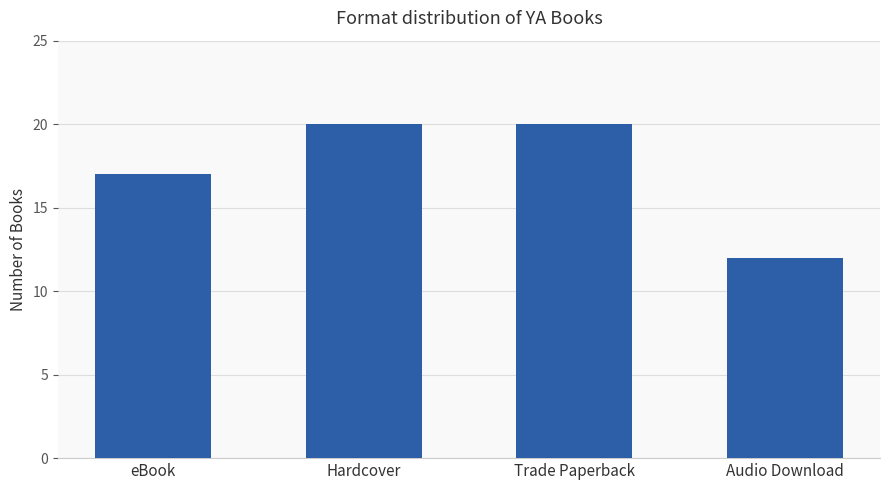

The value at Hardcover is 13. True or false?

False